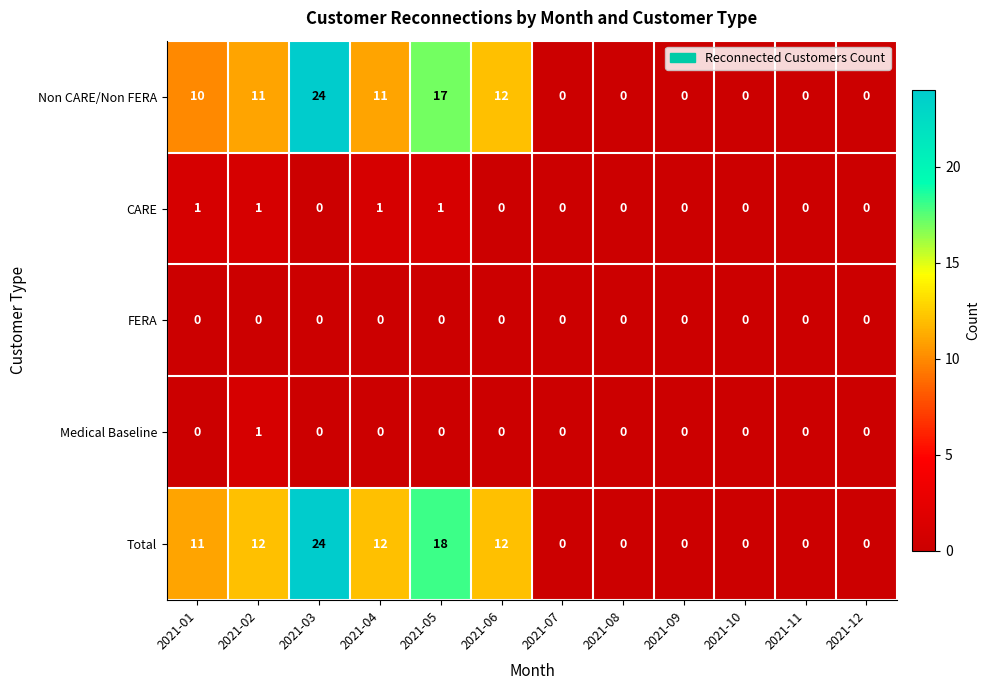

What is the highest value of the Total series?

24